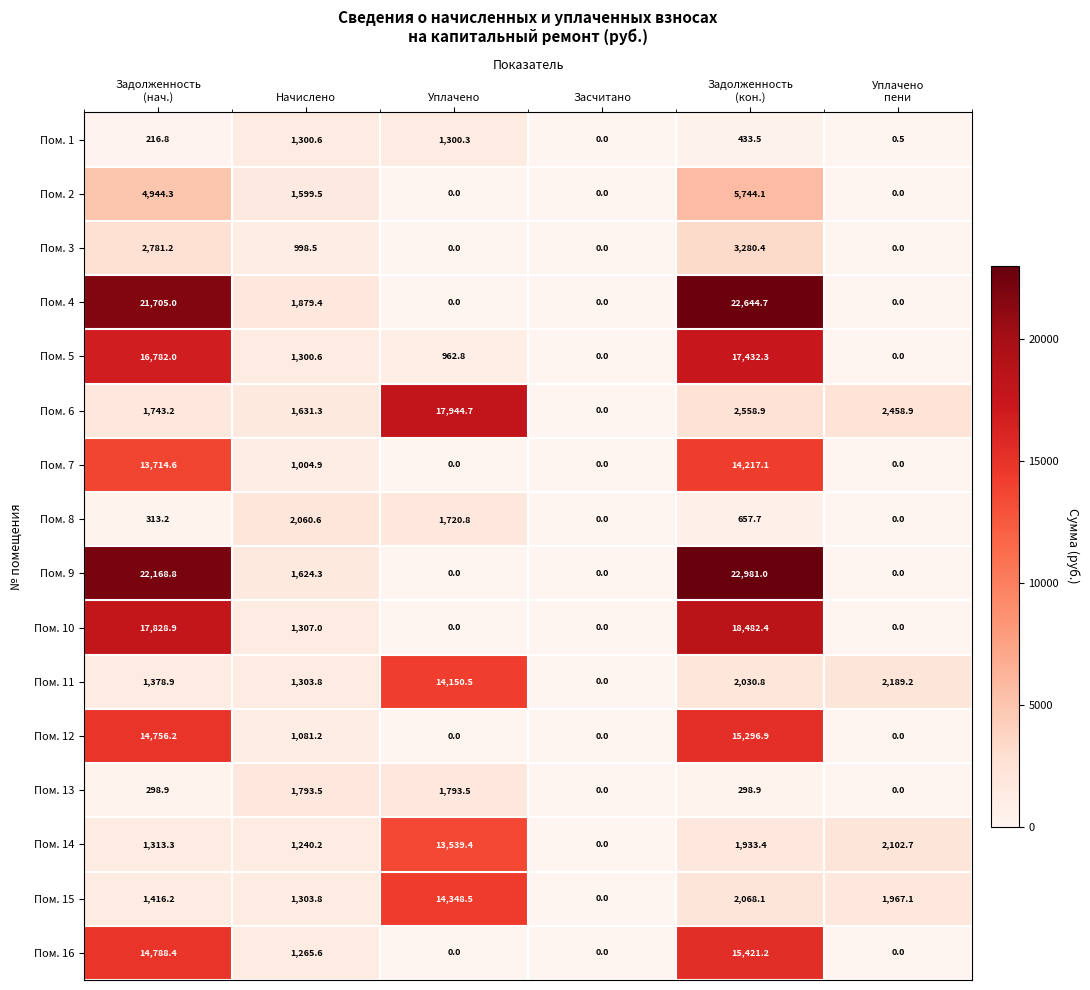

Count the number of data series in this chart.

16